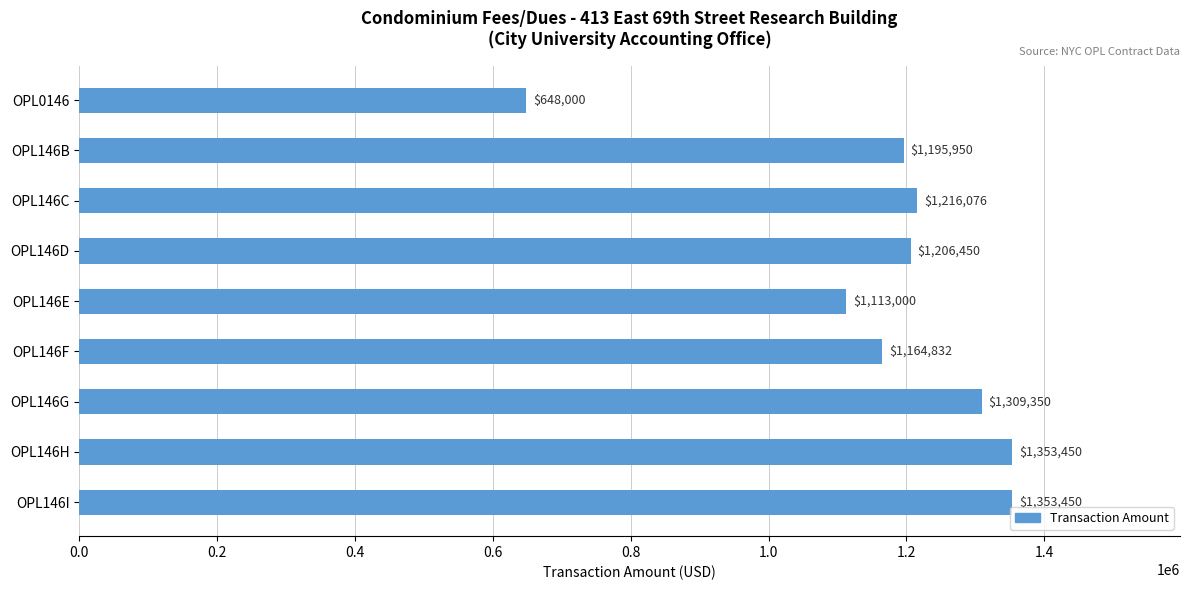

Where is the data nearest to the value 1000725?

OPL146E